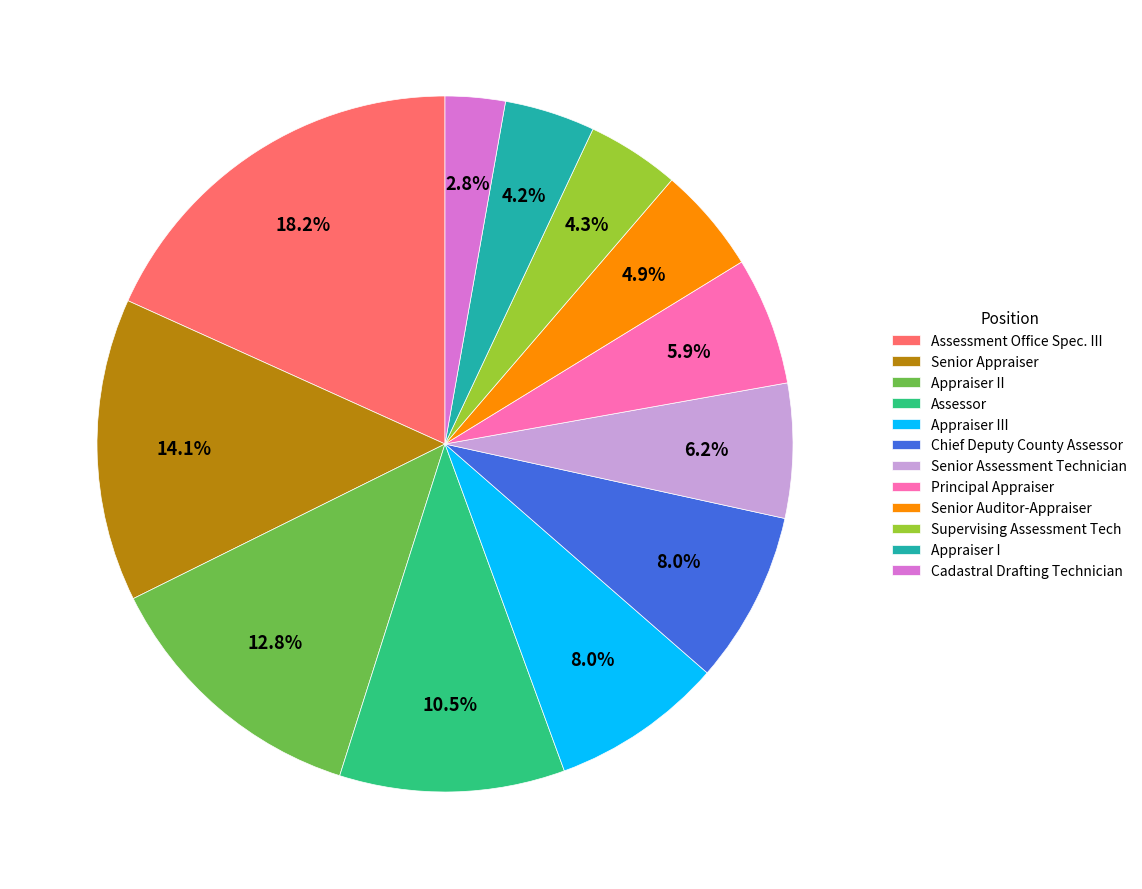

What portion of the pie excludes Principal Appraiser?

94.1%